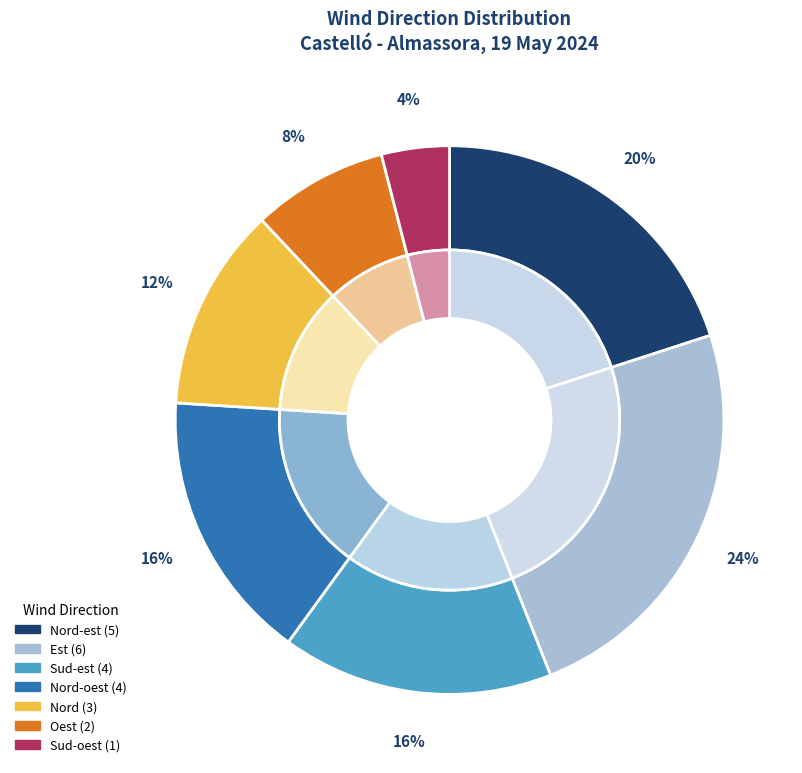

The Est slice represents 35% of the pie. True or false?

False